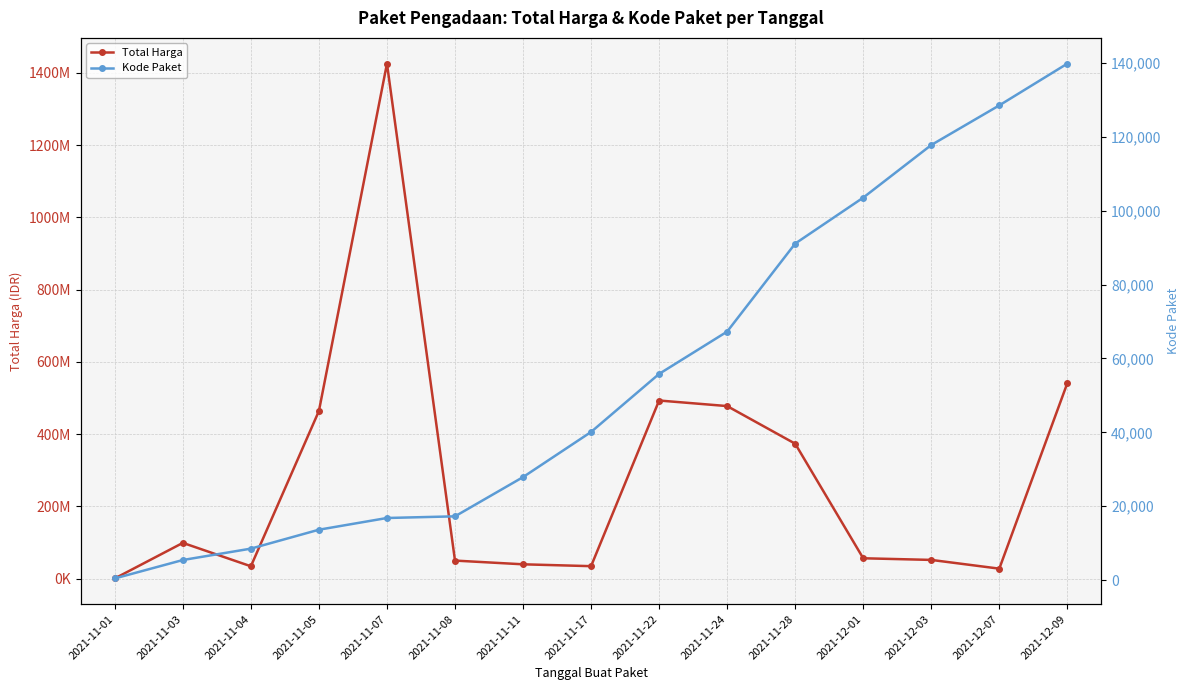

The value of Total Harga at 2021-11-04 is 10962638. True or false?

False